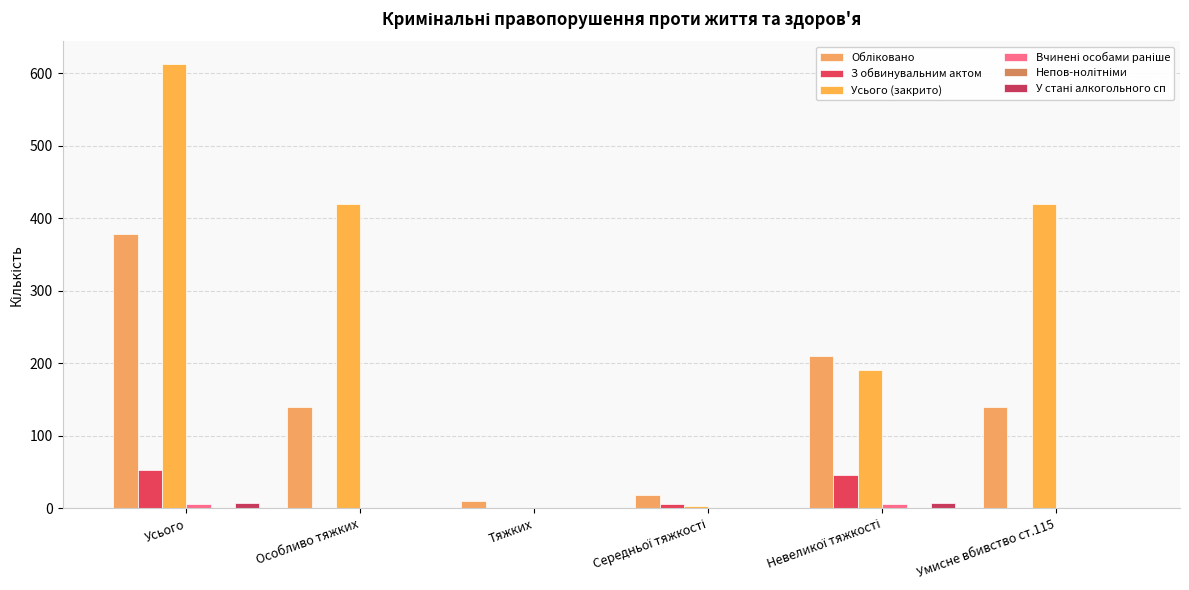

Reading left to right, extract all data points from this chart.

Обліковано: Усього=379	Особливо тяжких=140	Тяжких=10	Середньої тяжкості=19	Невеликої тяжкості=210	Умисне вбивство ст.115=140
З обвинувальним актом: Усього=53	Особливо тяжких=0	Тяжких=1	Середньої тяжкості=6	Невеликої тяжкості=46	Умисне вбивство ст.115=0
Усього (закрито): Усього=613	Особливо тяжких=419	Тяжких=0	Середньої тяжкості=3	Невеликої тяжкості=191	Умисне вбивство ст.115=419
Вчинені особами раніше: Усього=6	Особливо тяжких=0	Тяжких=0	Середньої тяжкості=0	Невеликої тяжкості=6	Умисне вбивство ст.115=0
Непов-нолітніми: Усього=1	Особливо тяжких=0	Тяжких=0	Середньої тяжкості=1	Невеликої тяжкості=0	Умисне вбивство ст.115=0
У стані алкогольного сп: Усього=7	Особливо тяжких=0	Тяжких=0	Середньої тяжкості=0	Невеликої тяжкості=7	Умисне вбивство ст.115=0